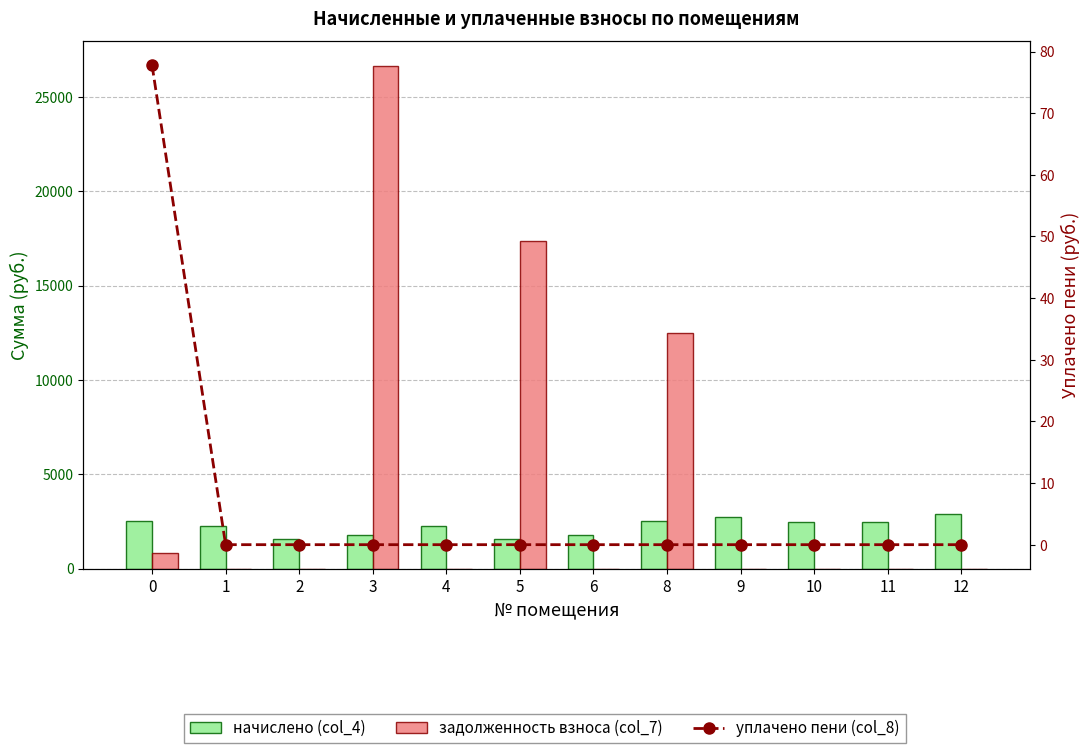

Which label corresponds to the smallest value in the chart?

1